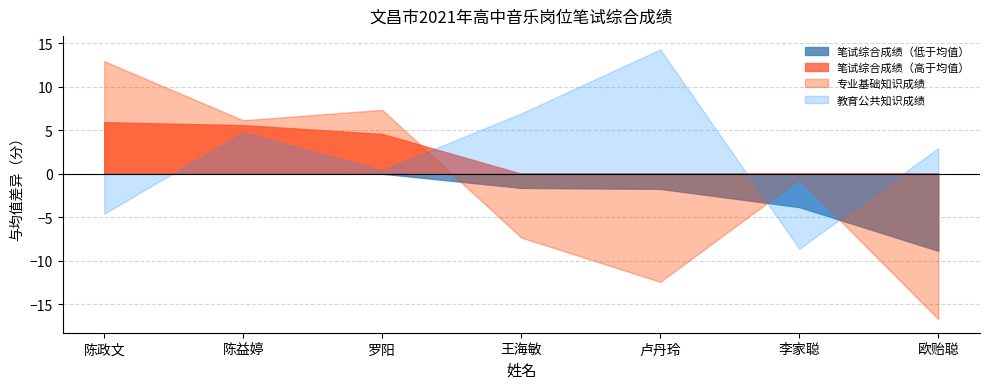

True or false: 笔试综合成绩 and 教育公共知识成绩 intersect in this chart.

True